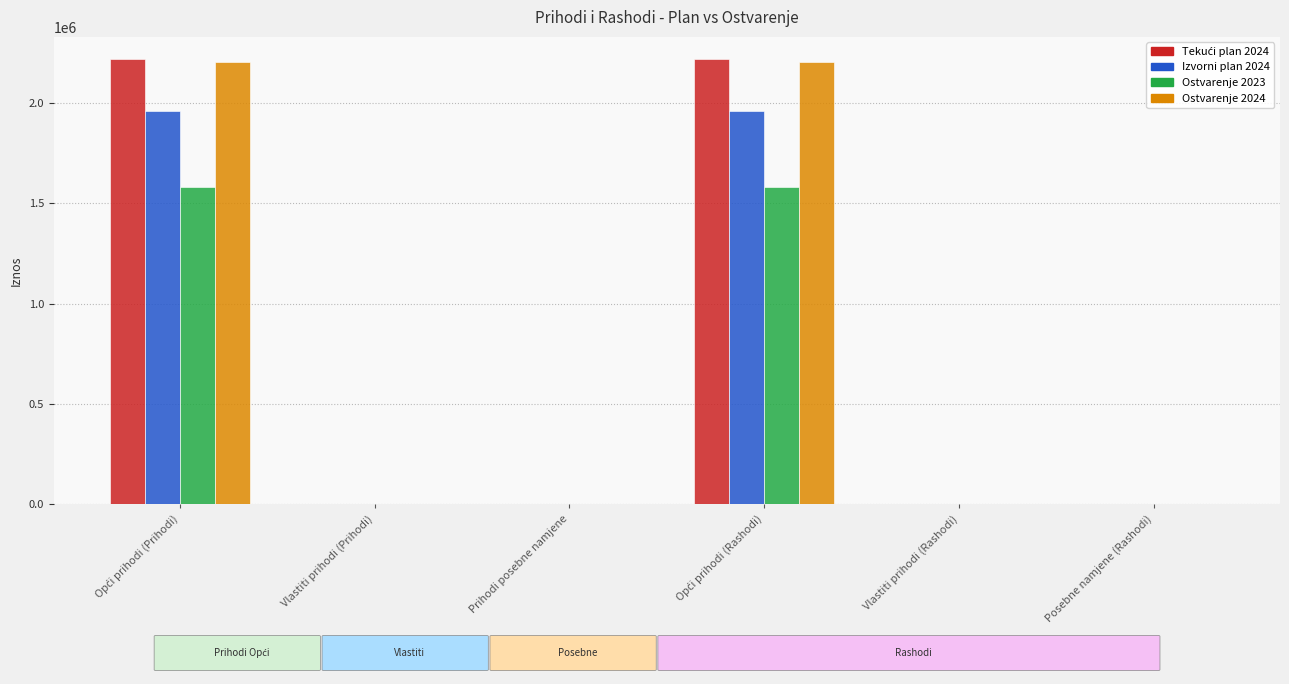

Is it true that Ostvarenje 2023 equals 750863.0 at Posebne namjene (Rashodi)?

False